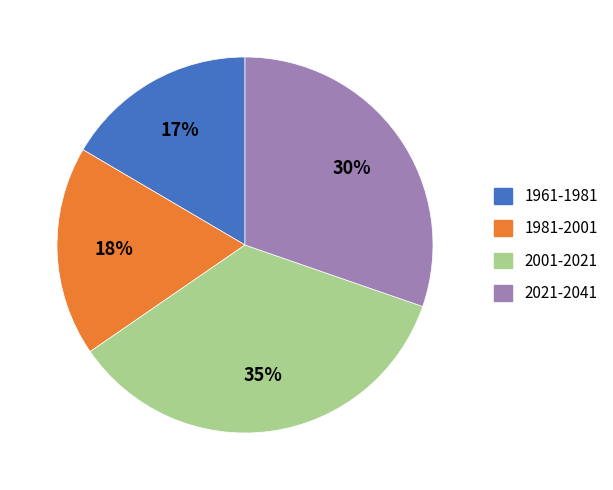

Is there a majority slice in this chart?

No